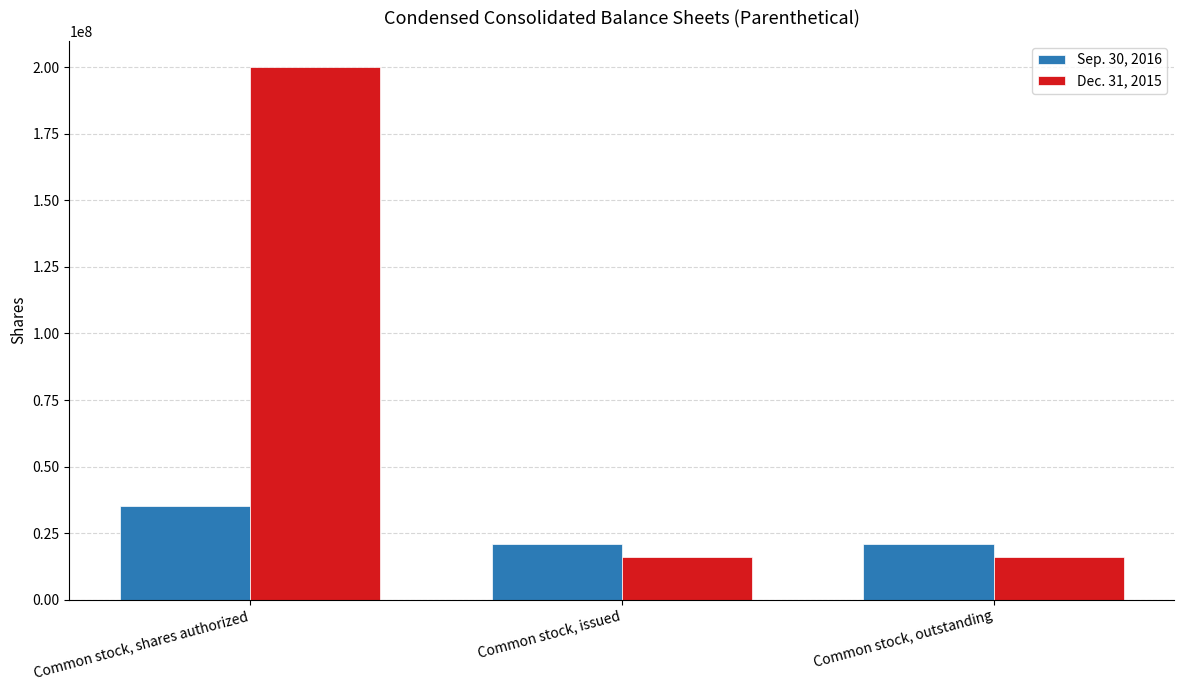

How many distinct data groups are displayed?

2